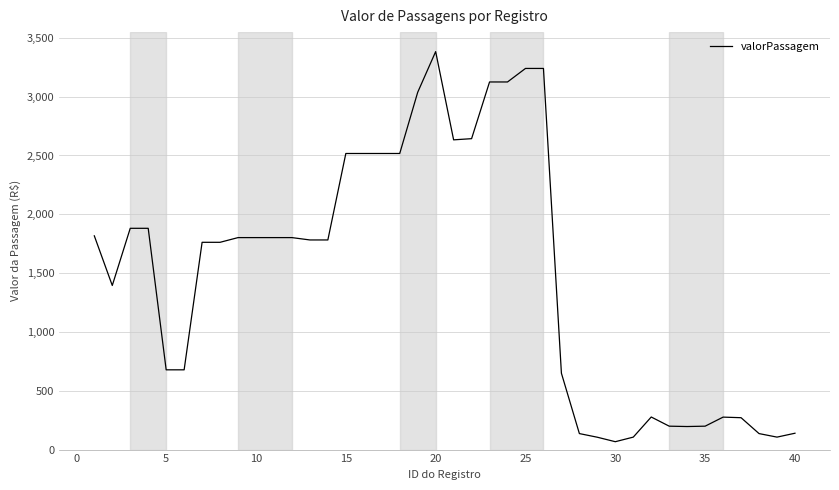

What is the greatest value displayed?

3383